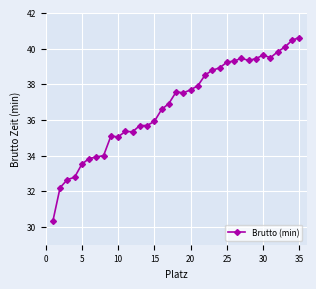

What is the minimum value shown in the chart?

30.3